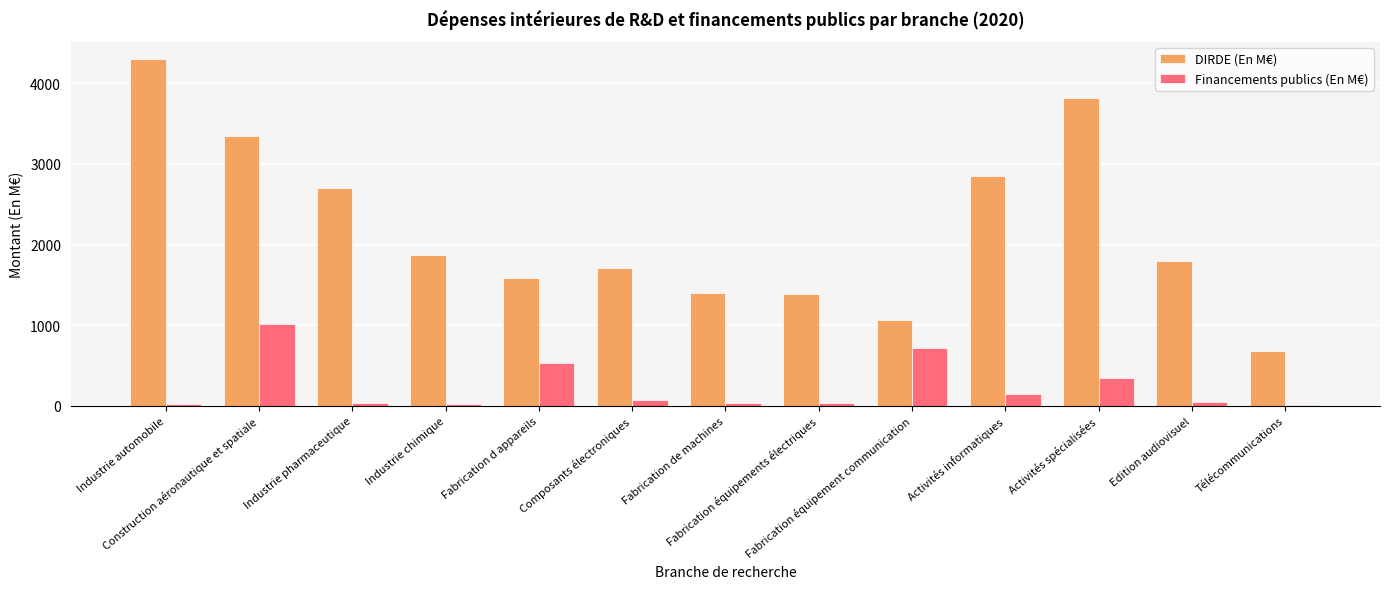

What is the maximum value shown in the chart?

4299.2